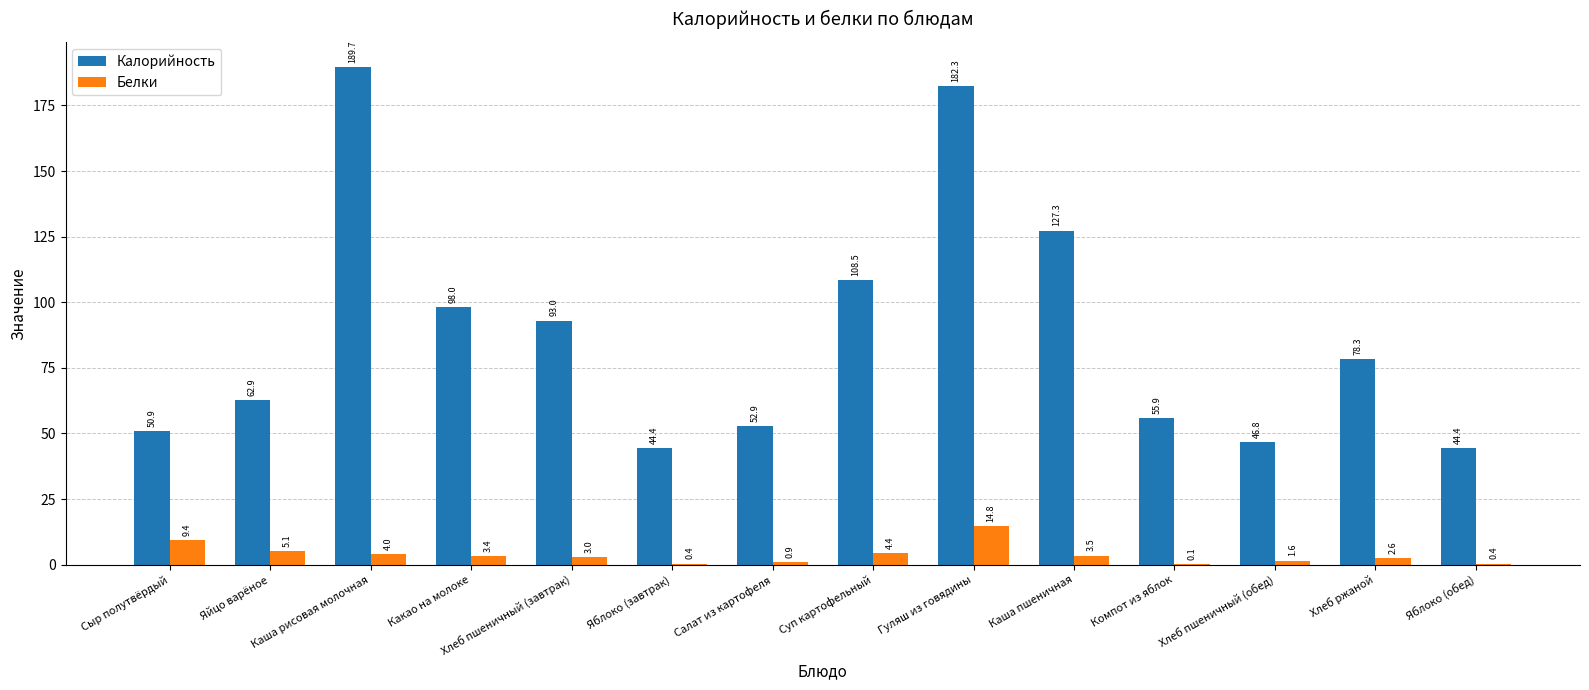

Between Хлеб пшеничный (завтрак) and Яблоко (завтрак), which series saw the biggest shift?

Калорийность